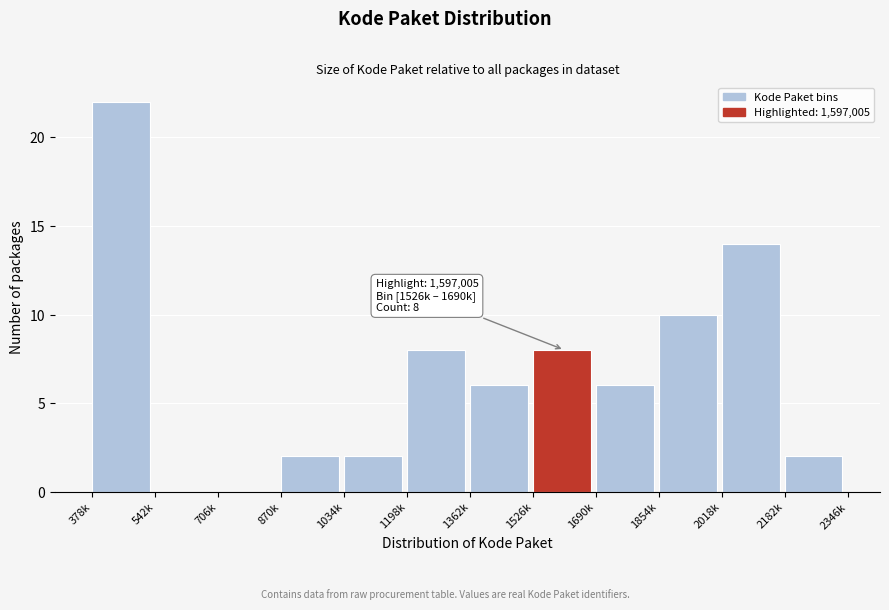

Reading right to left, list all the values displayed in this chart.

2182k=2	2018k=14	1854k=10	1690k=6	1526k=8	1362k=6	1198k=8	1034k=2	870k=2	706k=0	542k=0	378k=22